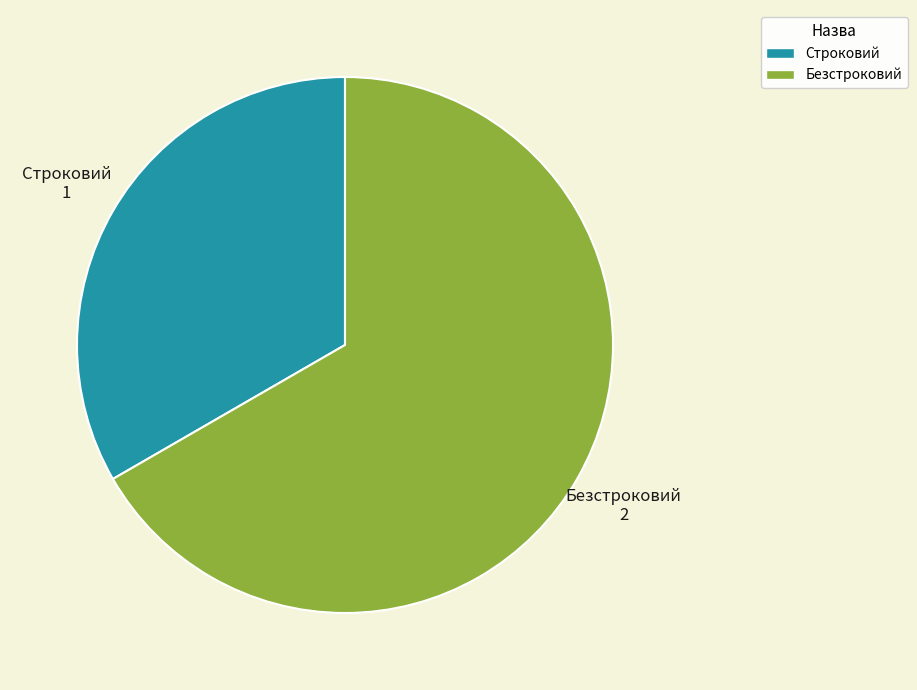

Do Строковий and Безстроковий together represent more than half of the pie?

Yes